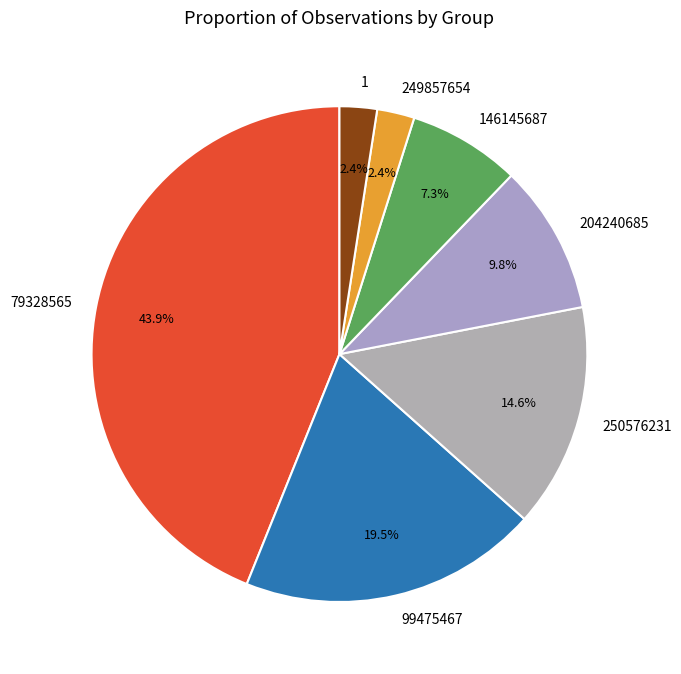

To the nearest percent, what is the combined percentage of 79328565 and 146145687?

51%